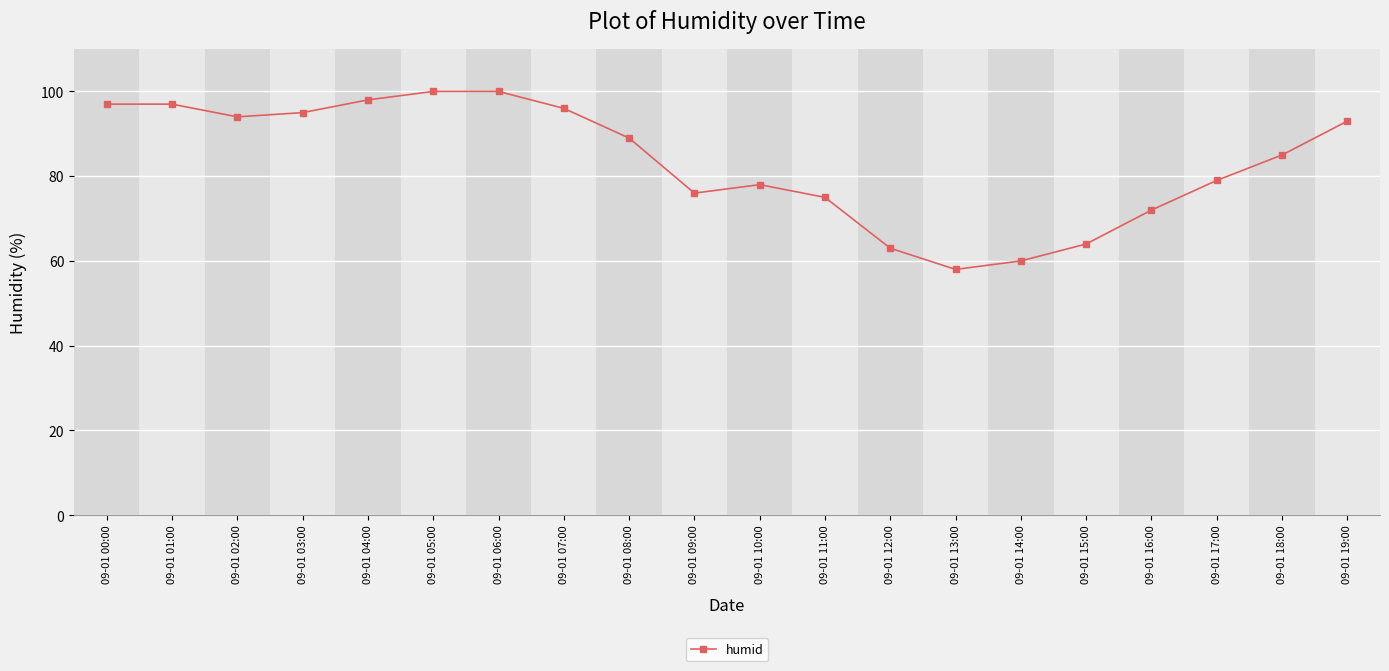

Approximately how many times larger is the value at 09-01 06:00 compared to 09-01 02:00?

1.1